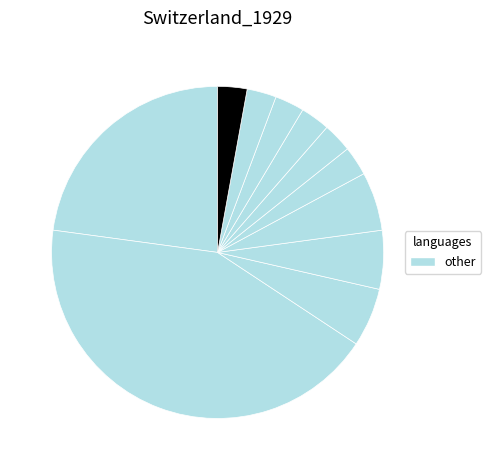

How many slices are in this pie chart?

11